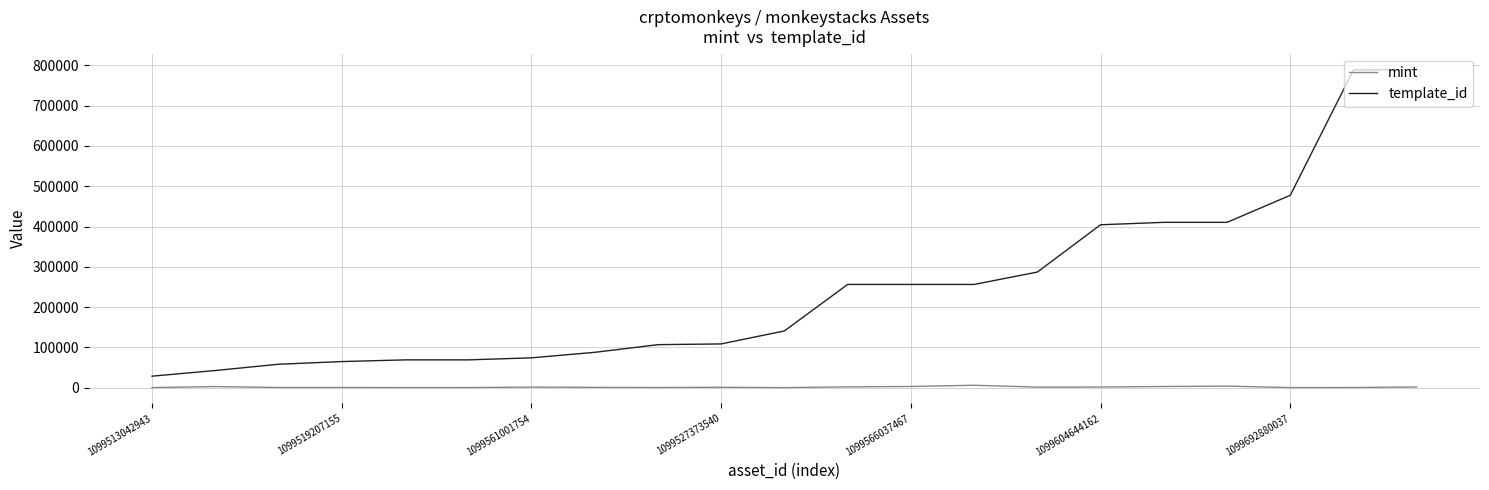

True or false: mint and template_id cross at least once.

False